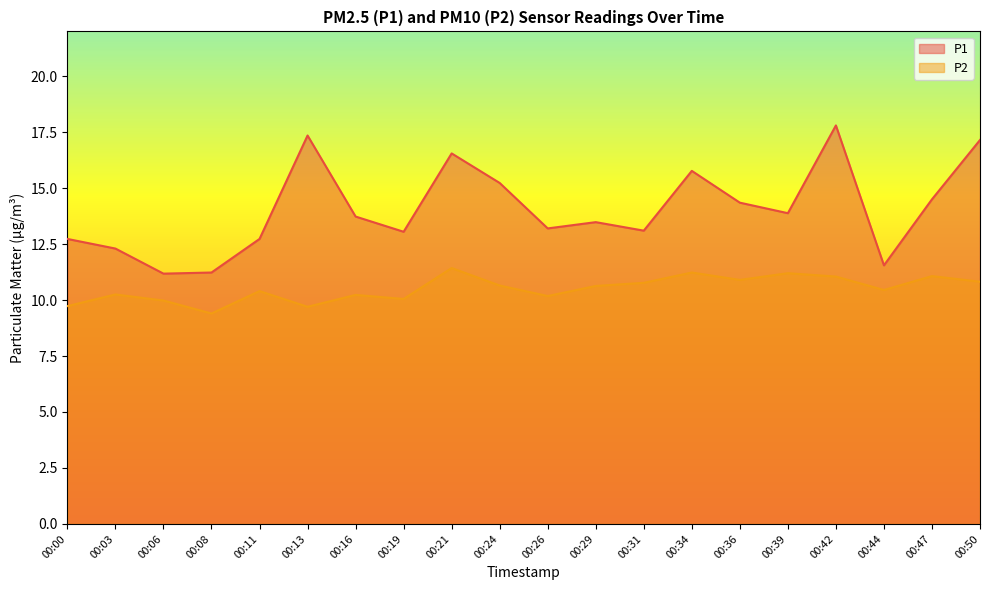

Is it true that P1 equals 3.6 at 00:03?

False